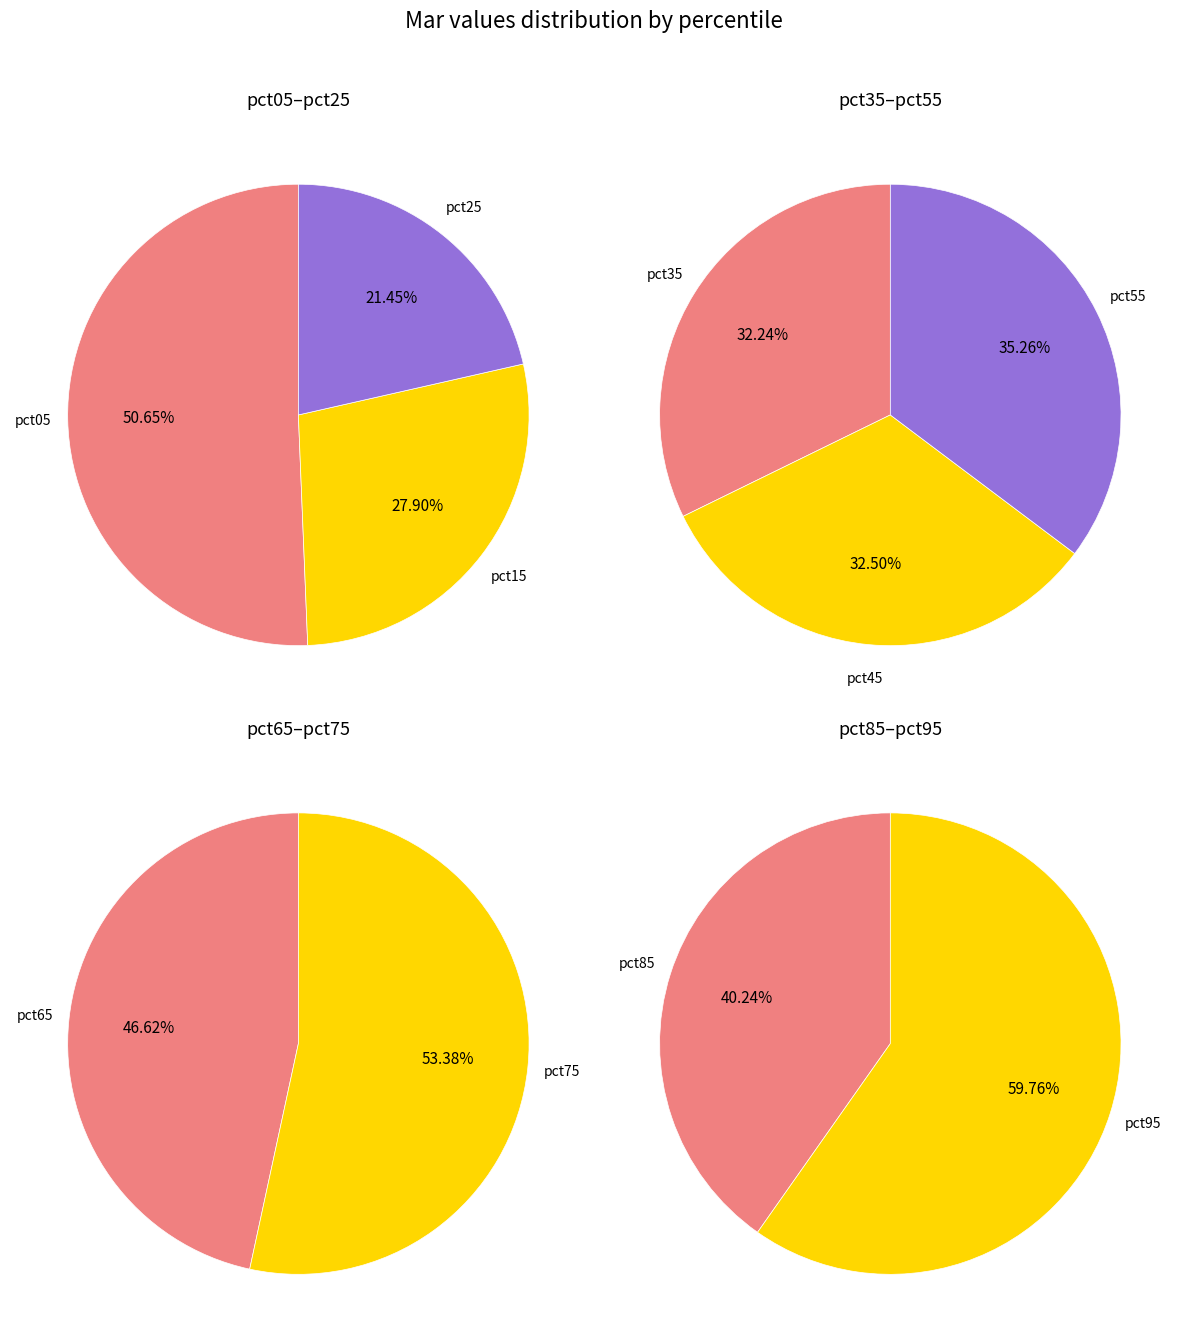

What is the largest slice in the pie chart?

pct95